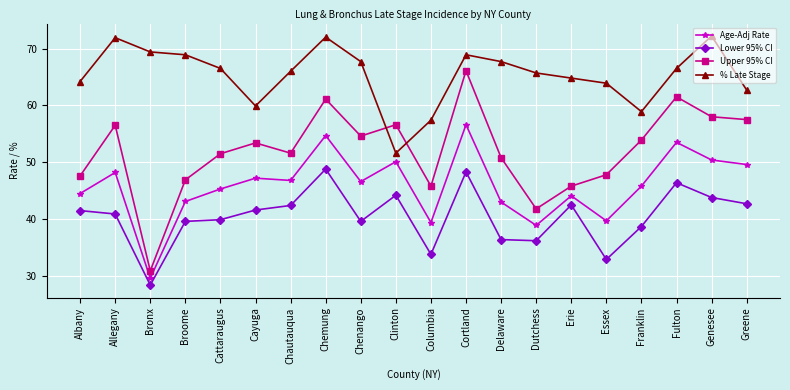

What is the label of the 15th point from the right?

Cayuga